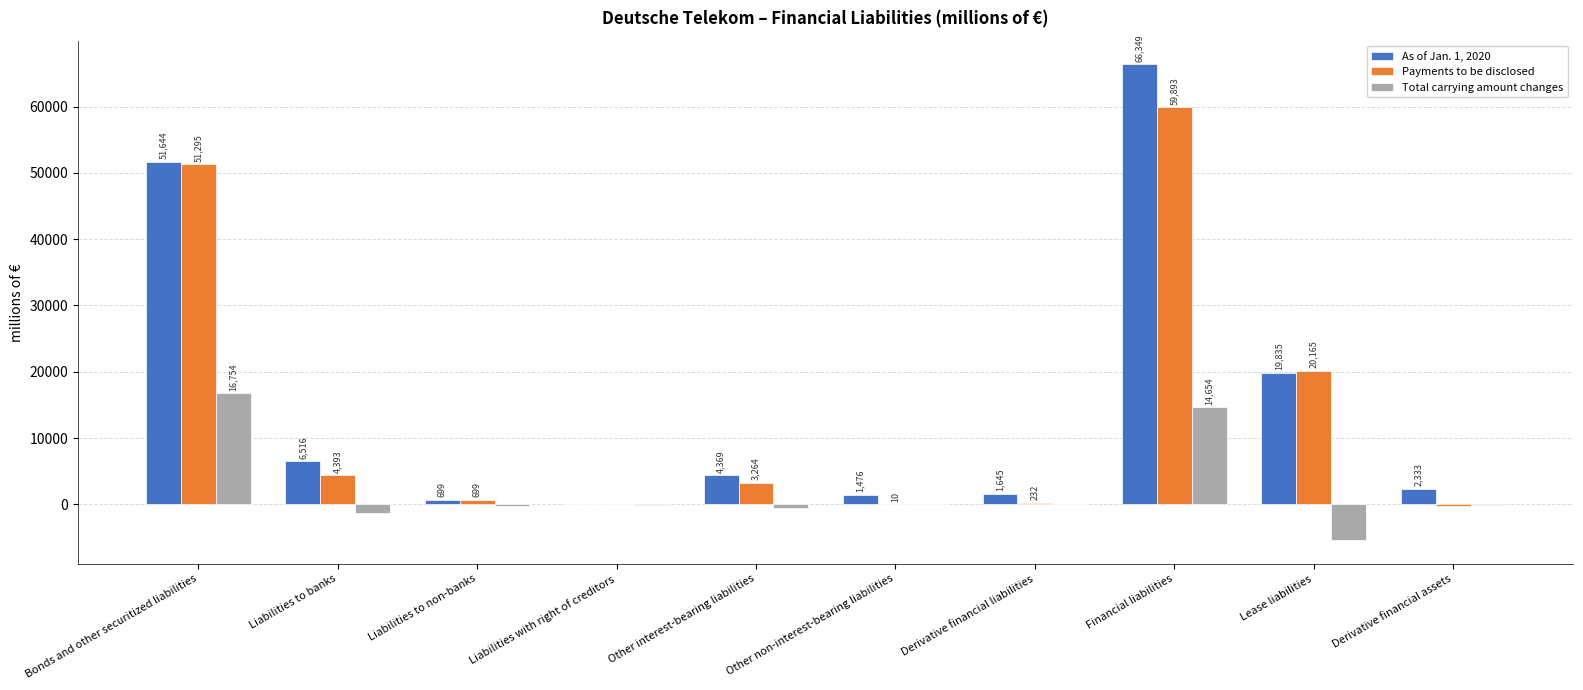

What are all the series names shown in the legend?

As of Jan. 1, 2020, Payments to be disclosed, Total carrying amount changes